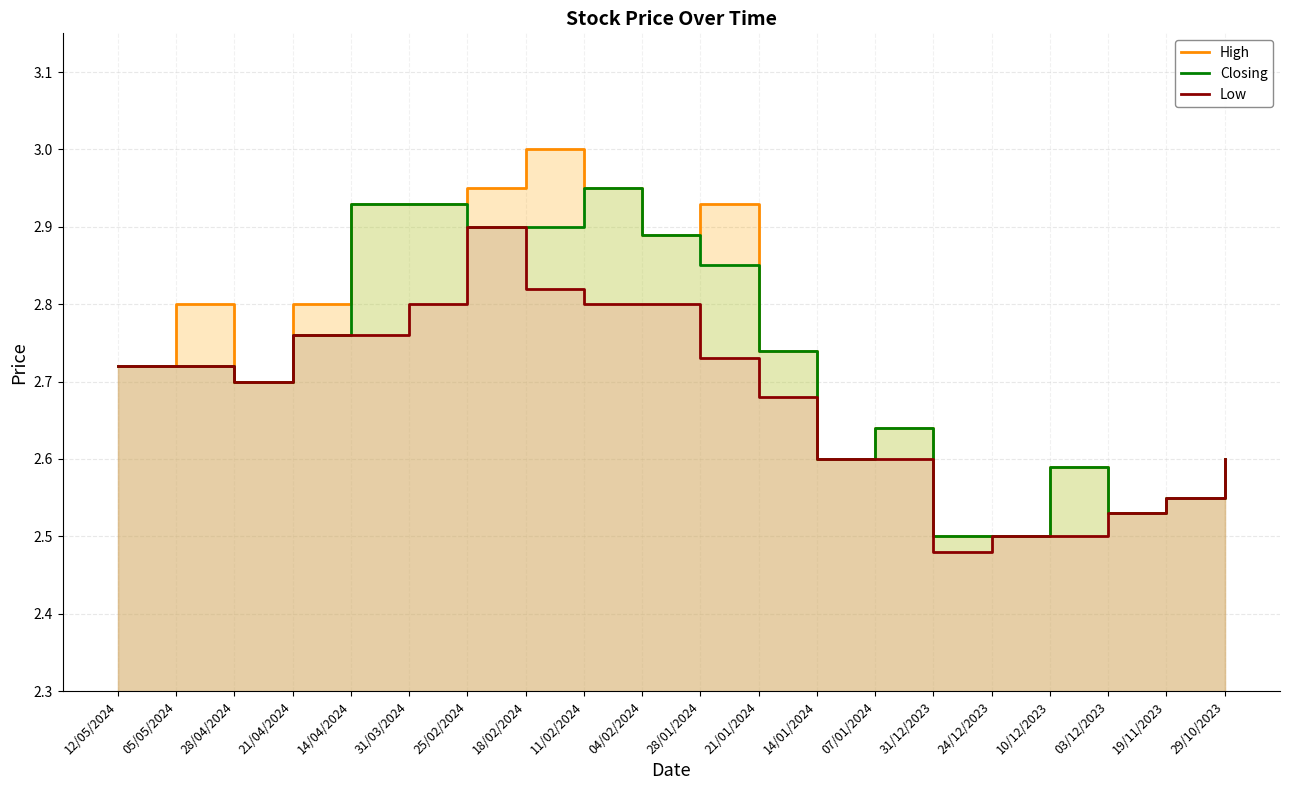

Where is Low nearest to the value 2?

31/12/2023